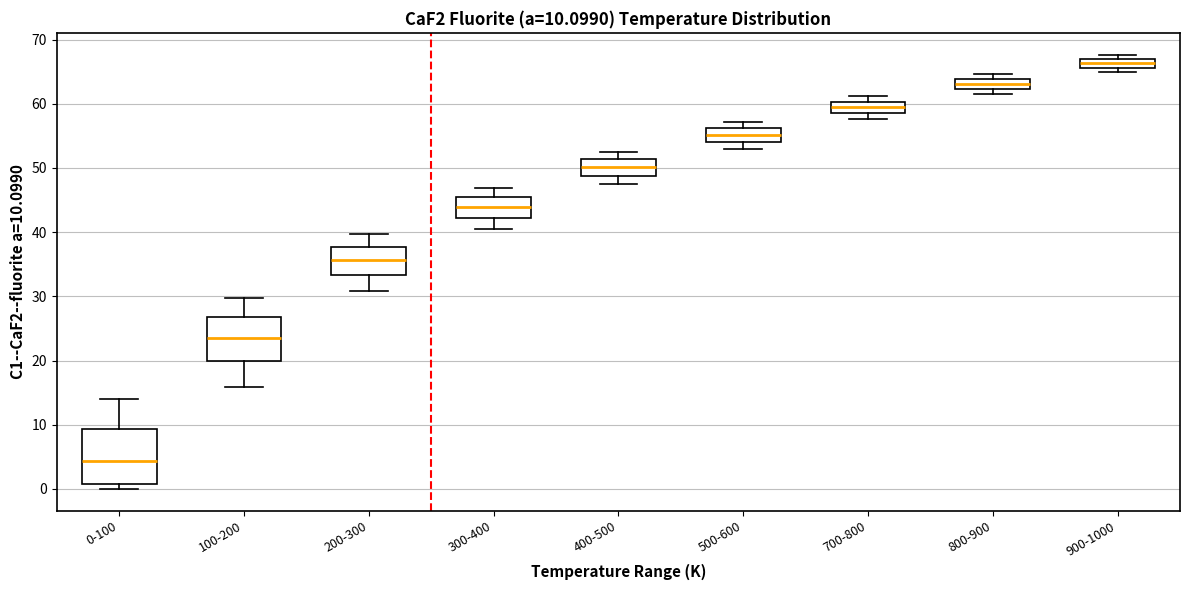

Which box's median line is the highest?

900-1000